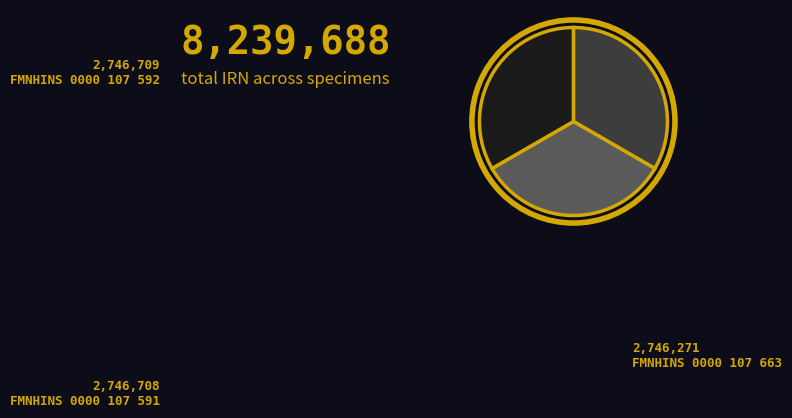

Does any single category account for the majority?

No